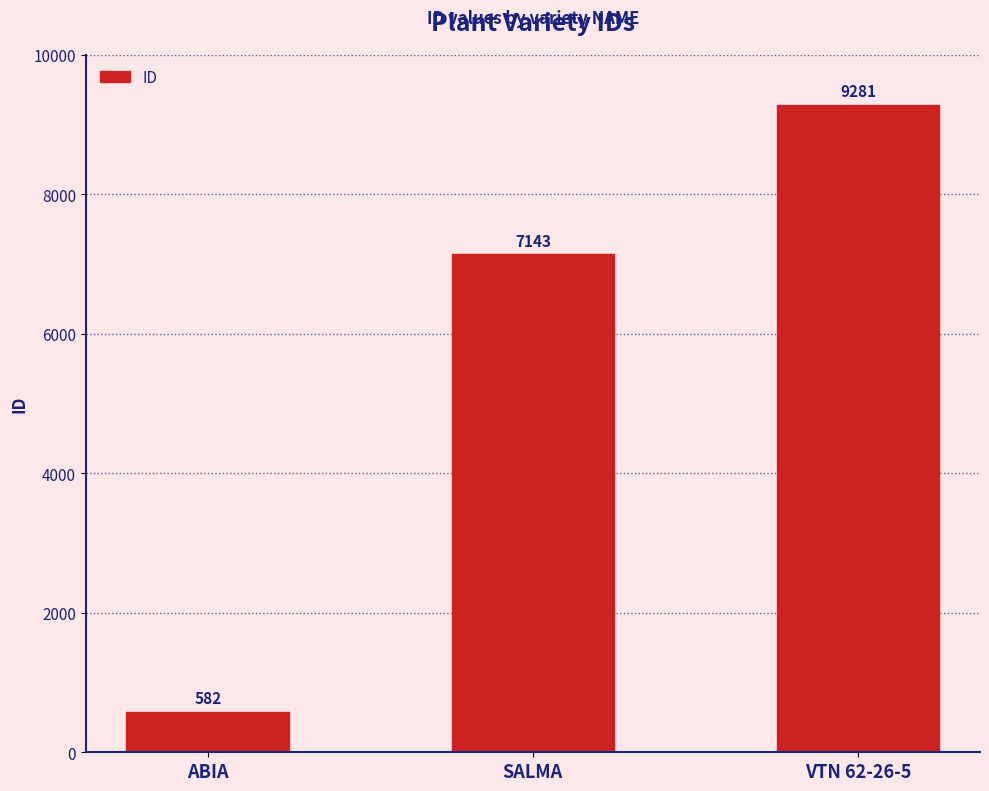

Count the number of data series in this chart.

1